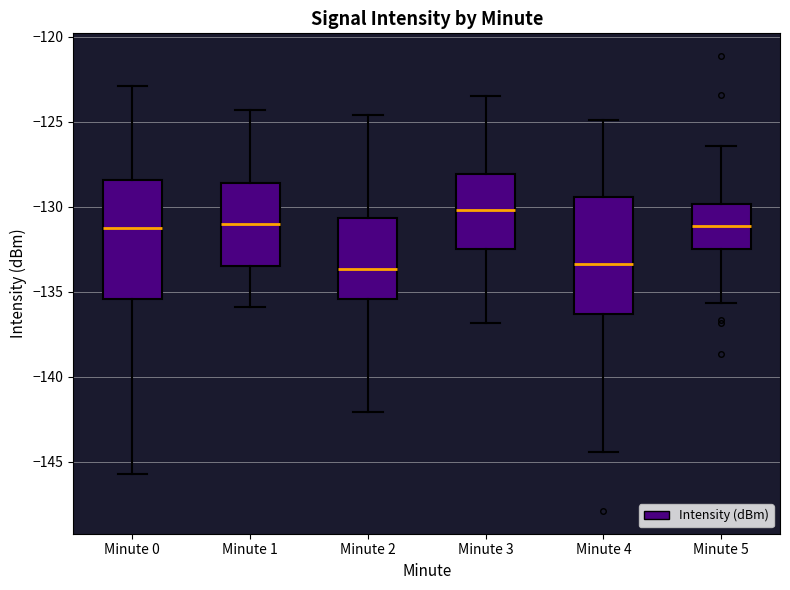

Which box's median line is the highest?

Minute 3